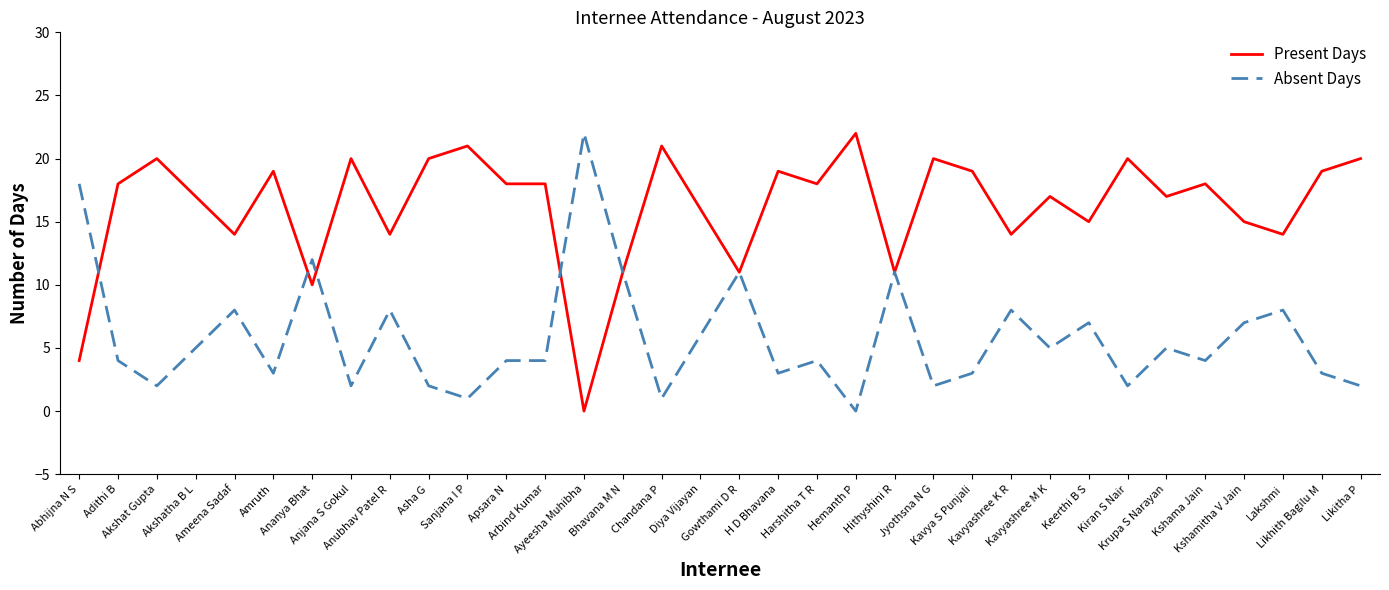

What is the highest value of the Present Days series?

22